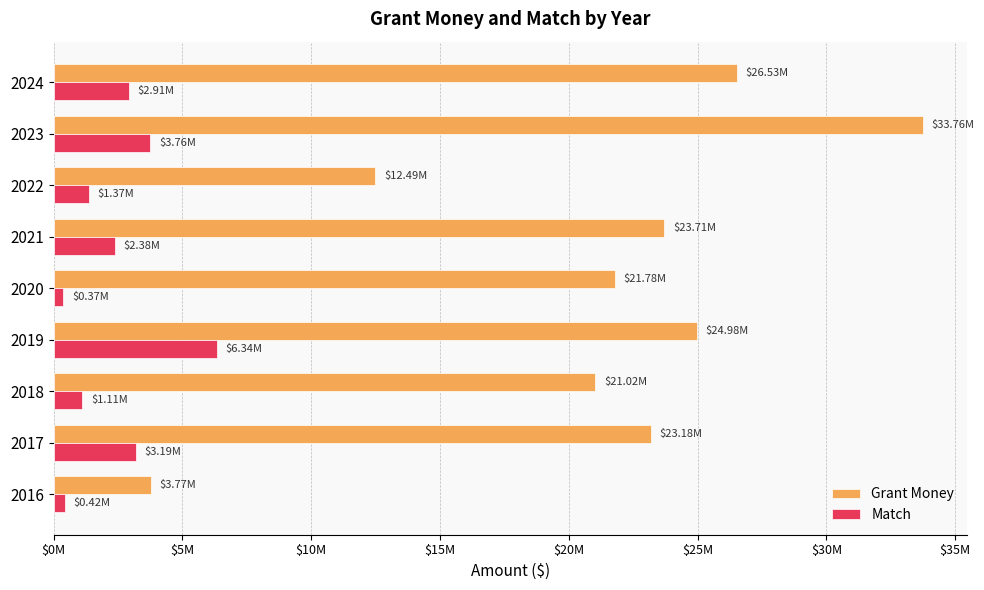

What are all the series names shown in the legend?

Grant Money, Match